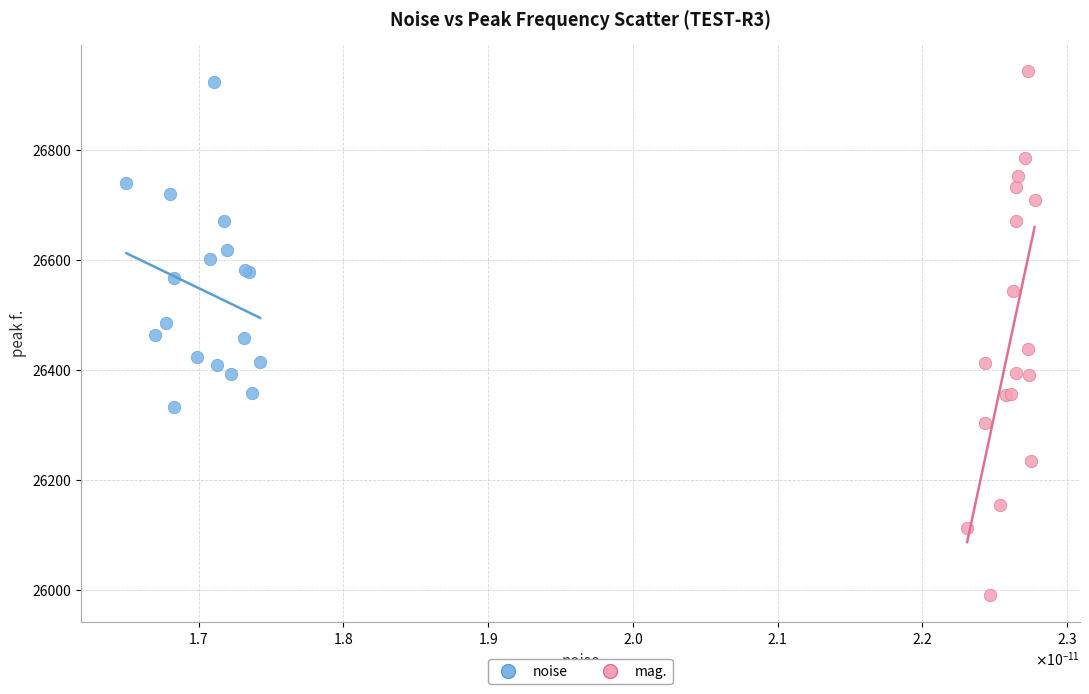

Which series reaches the minimum Y coordinate?

mag.